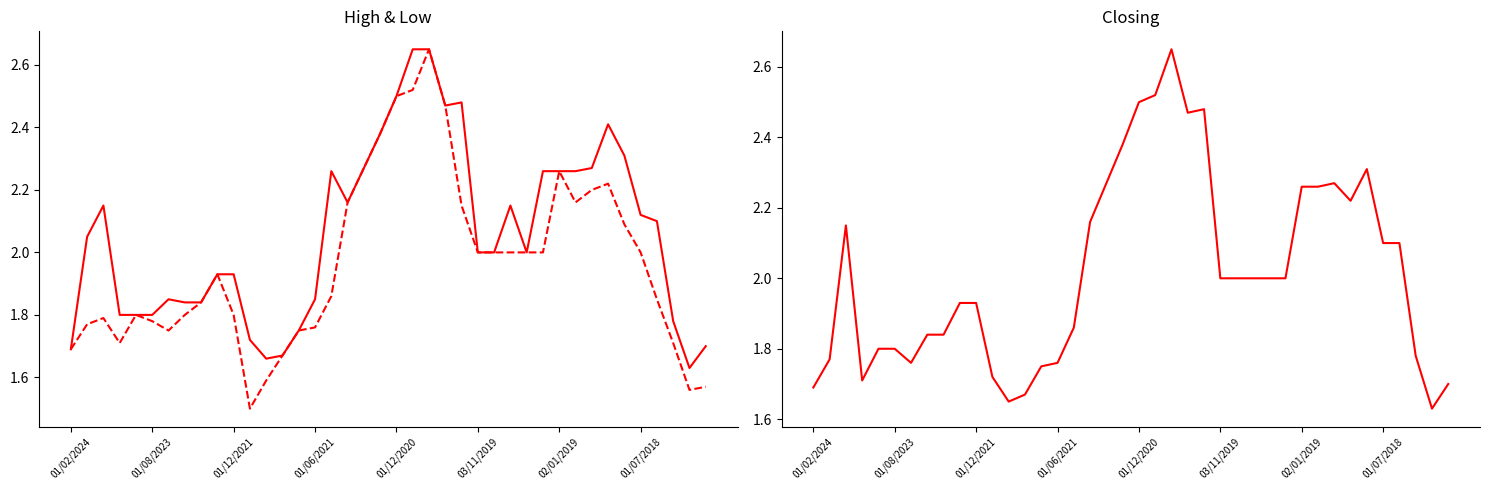

Is the value of High at 11 greater than the value of Low at 25?

No